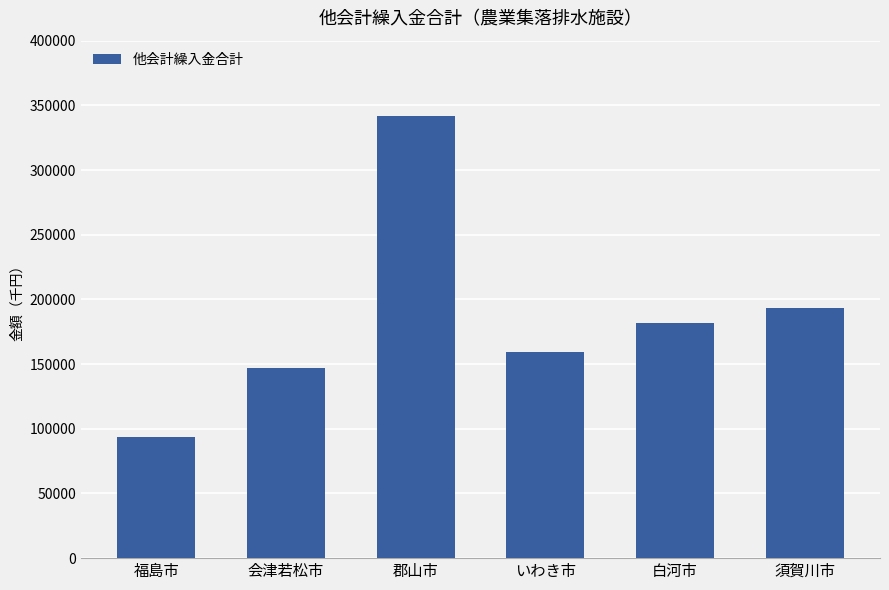

What is the minimum value shown in the chart?

93610